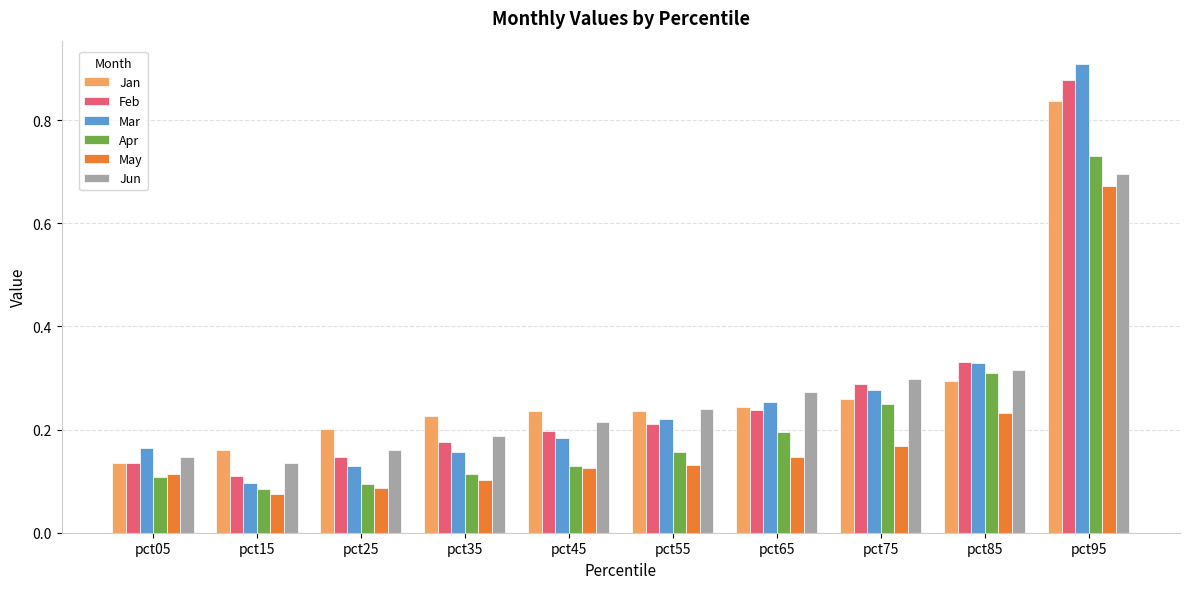

How many groups of bars are there?

10